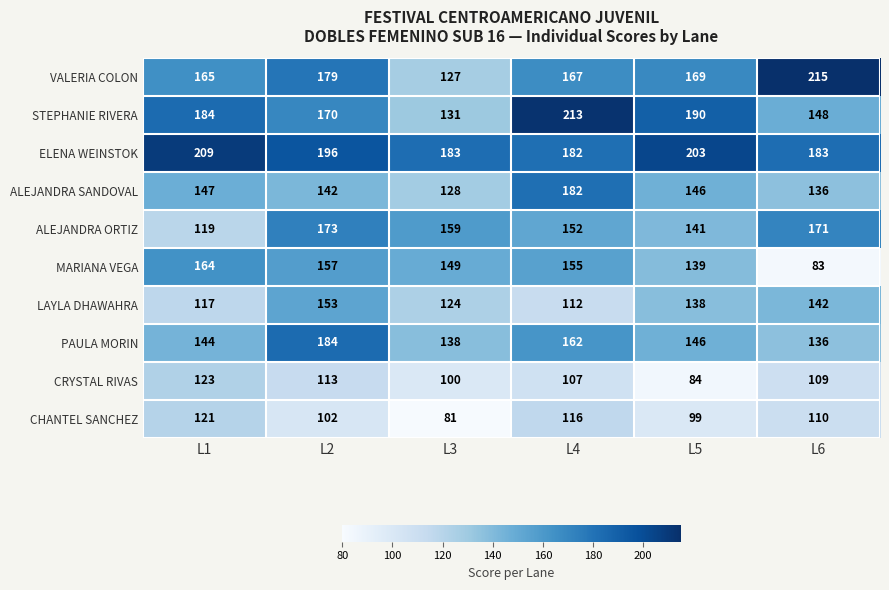

Where does the VALERIA COLON series first go above 169?

L2